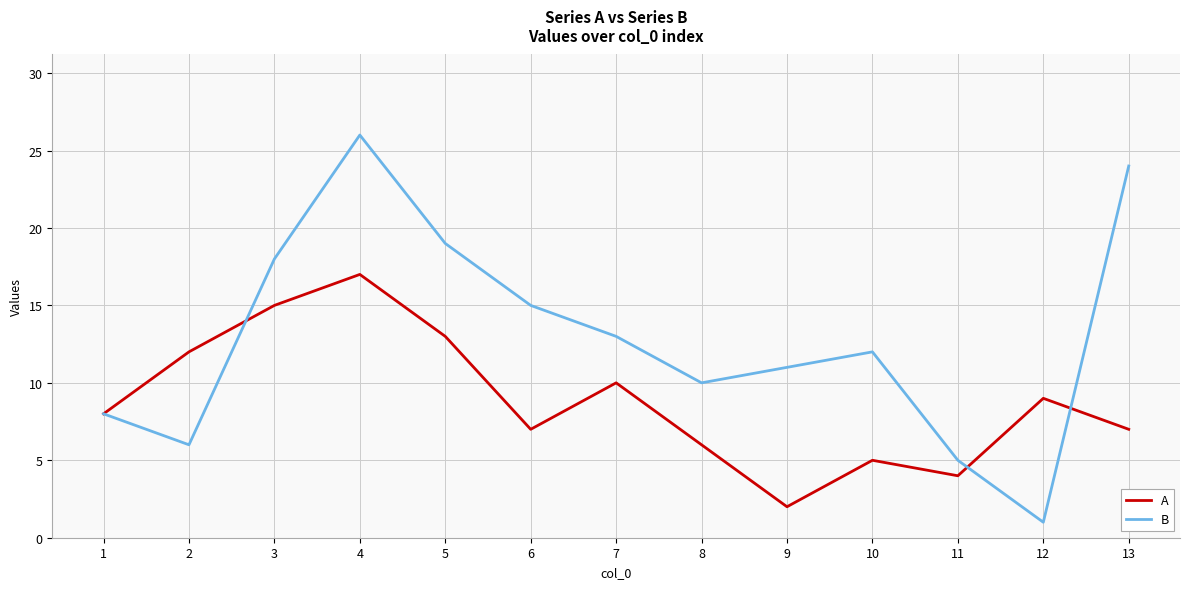

Rank the series at 10 from lowest to highest value.

A, B